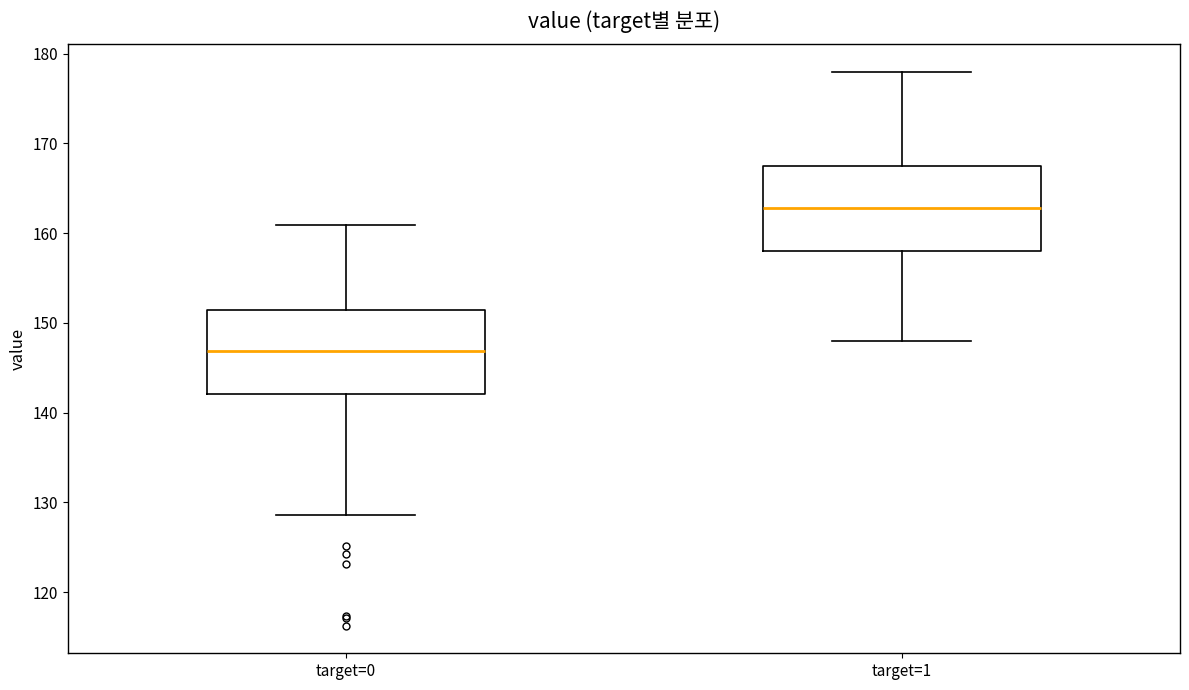

Which box's median line is the highest?

target=1